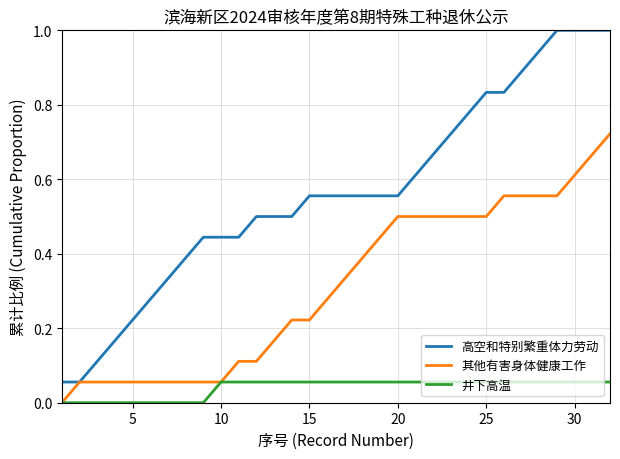

True or false: 井下高温 and 高空和特别繁重体力劳动 intersect in this chart.

False